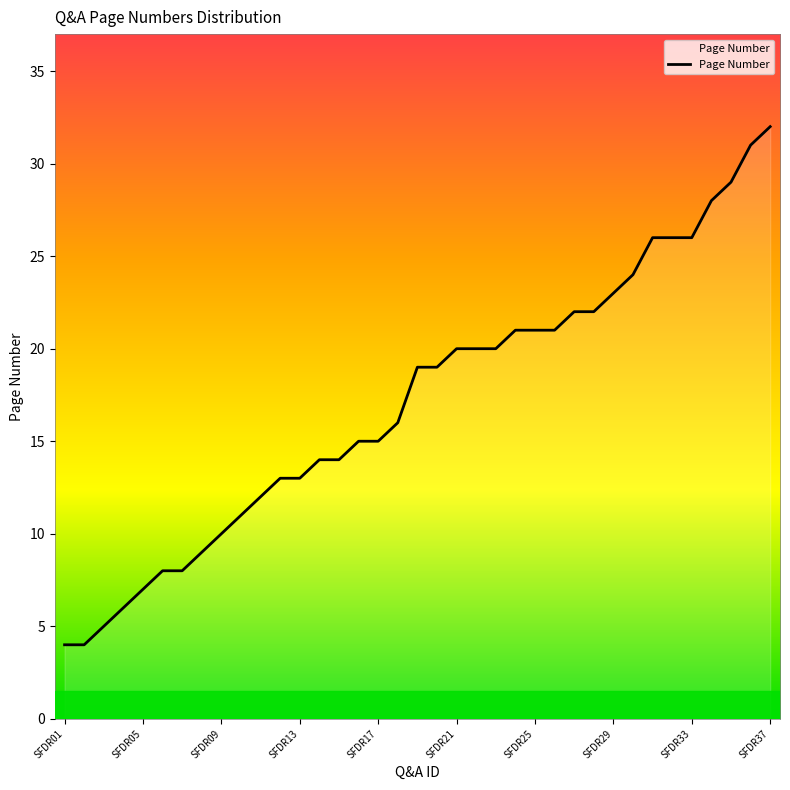

What is the sum of all values?

634